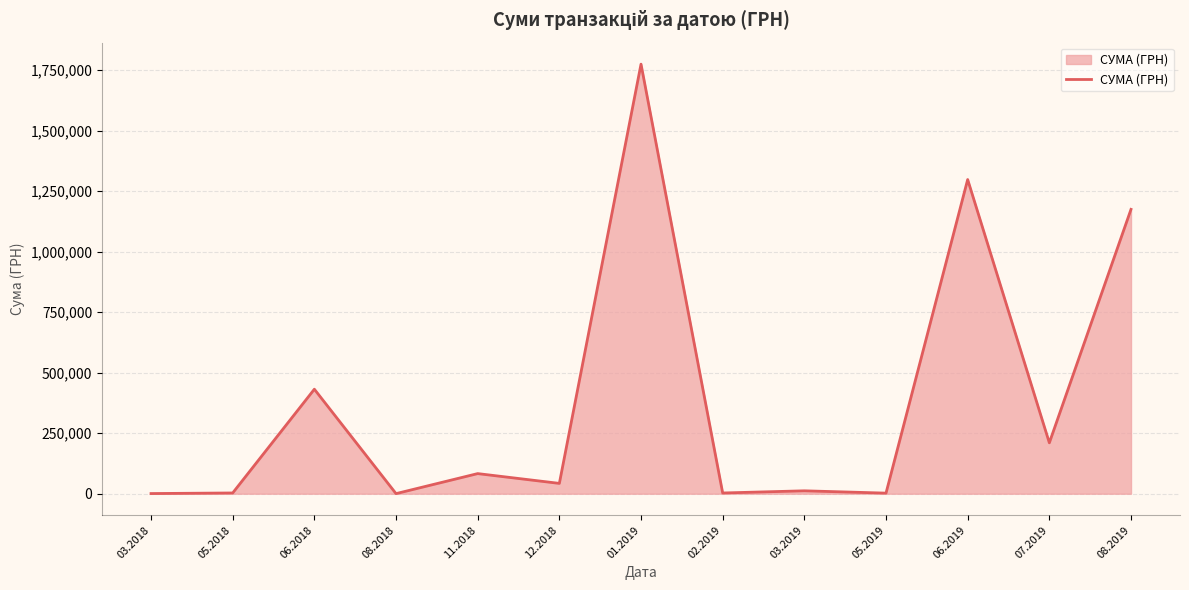

What is the ratio of the value at 01.2019 to the value at 11.2018?

21.4